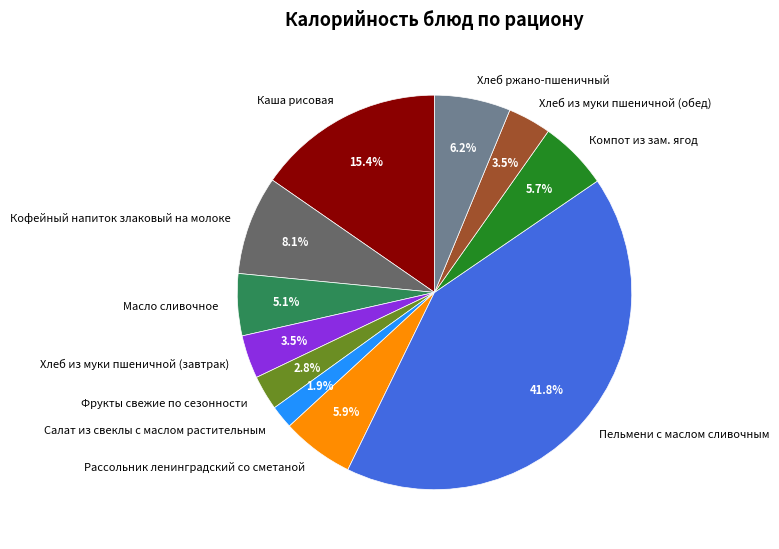

Approximately how many times larger is the value at Рассольник ленинградский со сметаной compared to Масло сливочное?

1.2